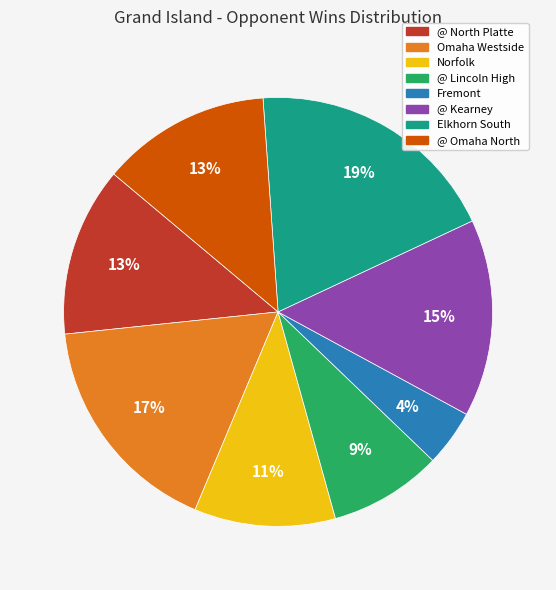

Does any single category account for the majority?

No